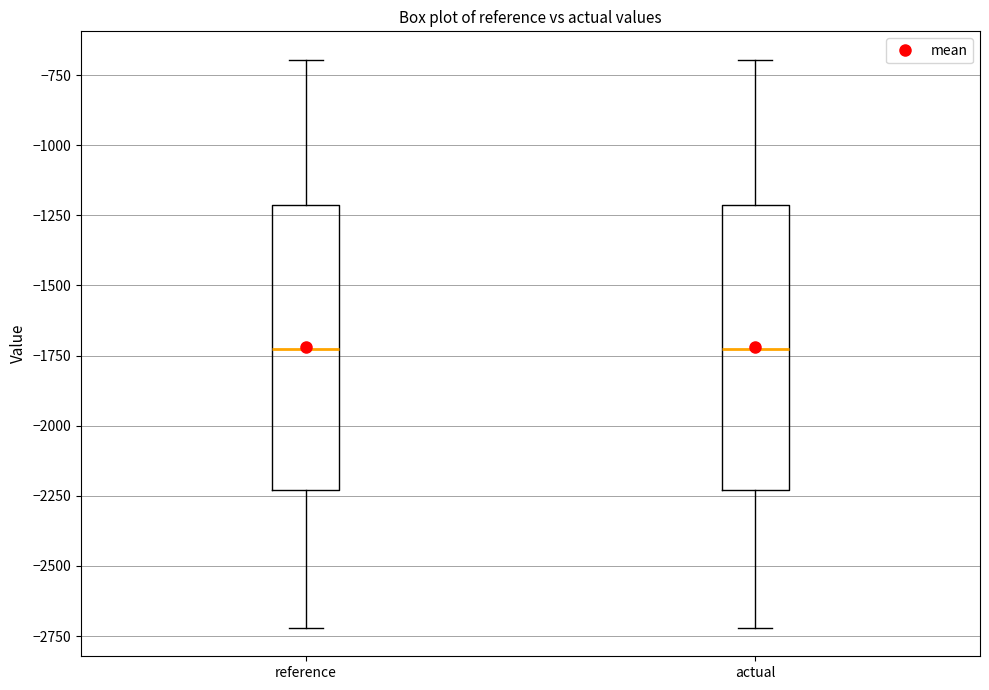

Where is the upper edge of the box for reference on the y-axis? The values are not printed on the chart, so give them approximately, as read against the axis.

-1200